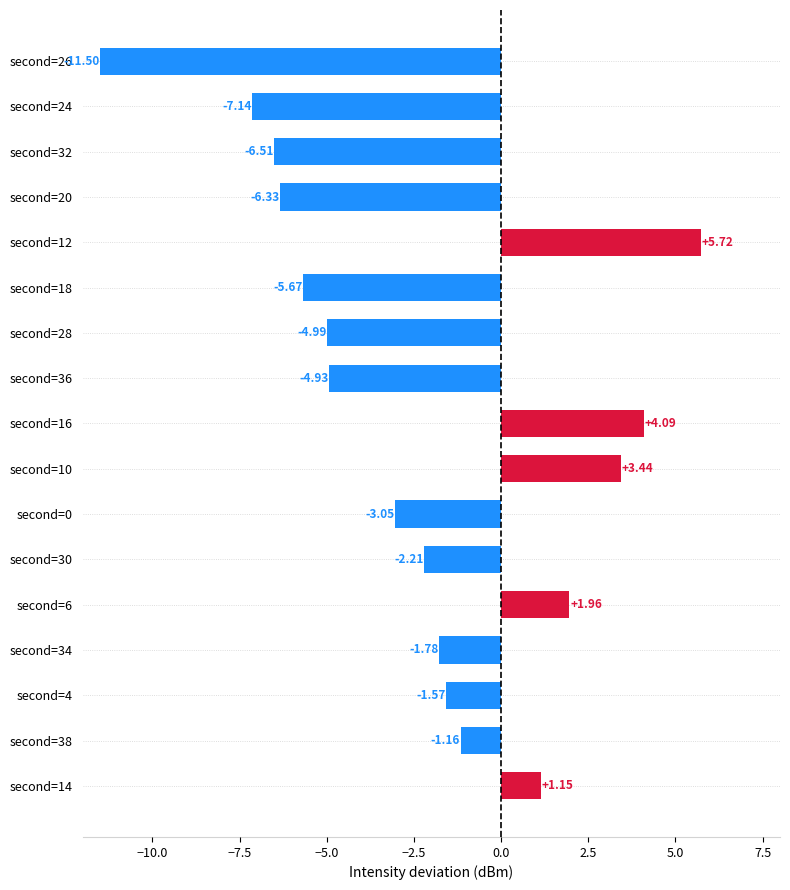

Rank the categories by value from lowest to highest.

second=26, second=24, second=32, second=20, second=18, second=28, second=36, second=0, second=30, second=34, second=4, second=38, second=14, second=6, second=10, second=16, second=12